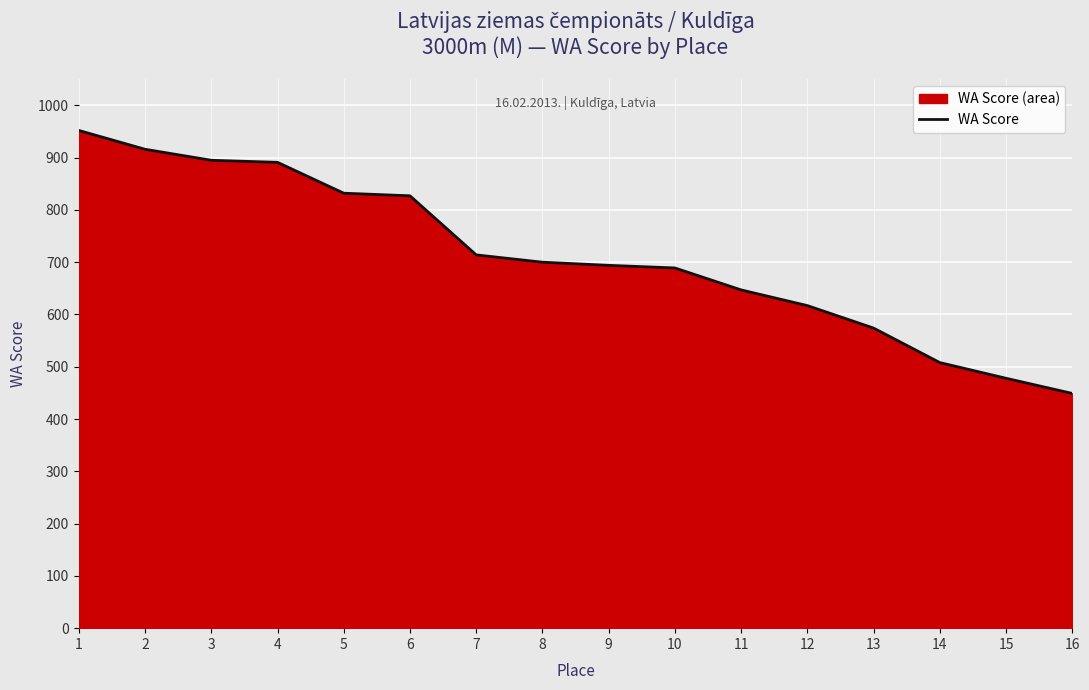

What is the average value?

711